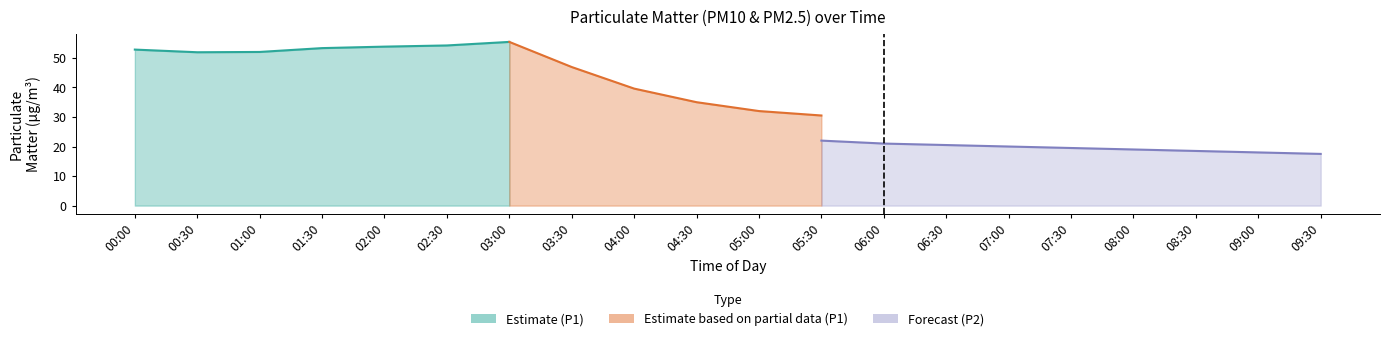

True or false: P1 has more than 2 points higher than both neighbors.

False